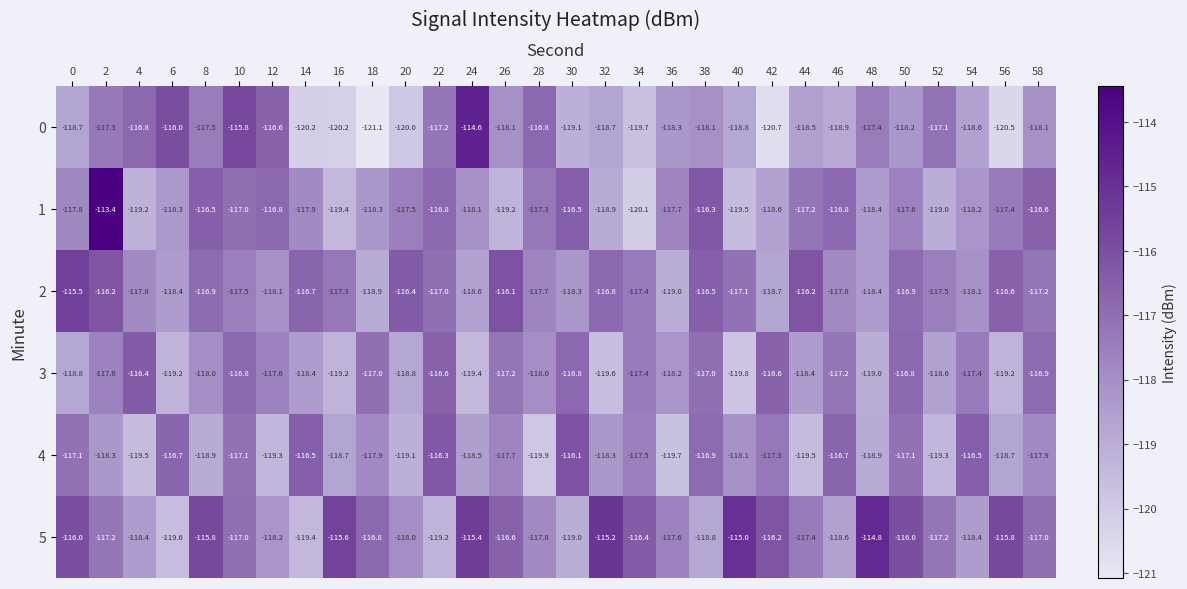

List the series in order of their peak value, highest first.

1, 0, 5, 2, 4, 3